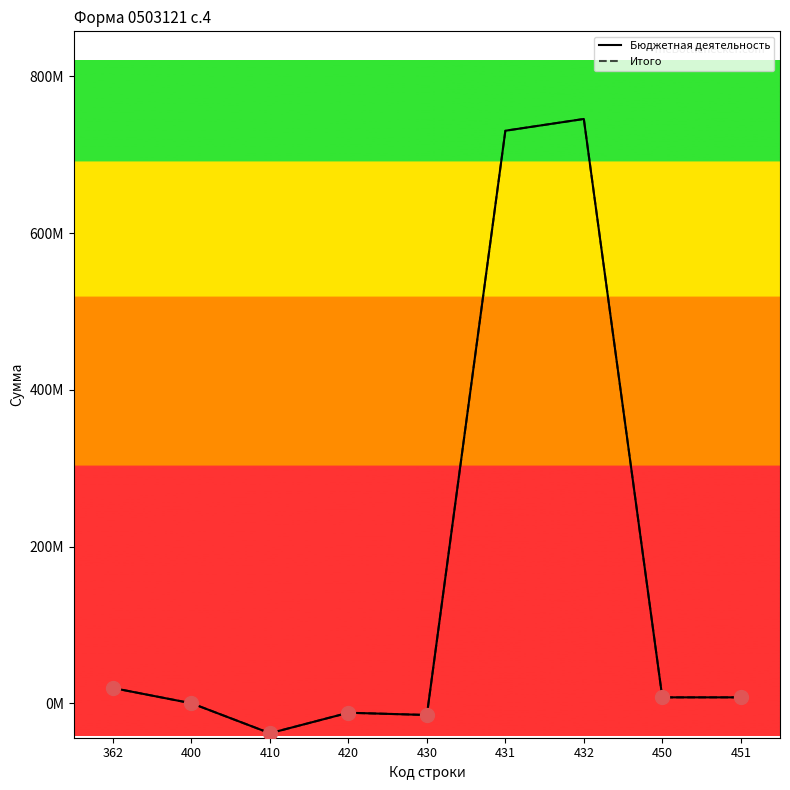

Does the chart have visible grid lines?

No